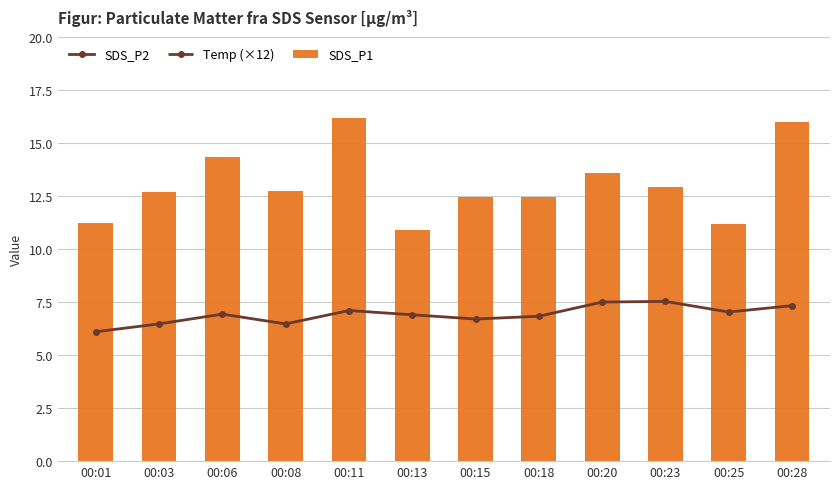

What are all the series names shown in the legend?

SDS_P2, Temp (×12), SDS_P1